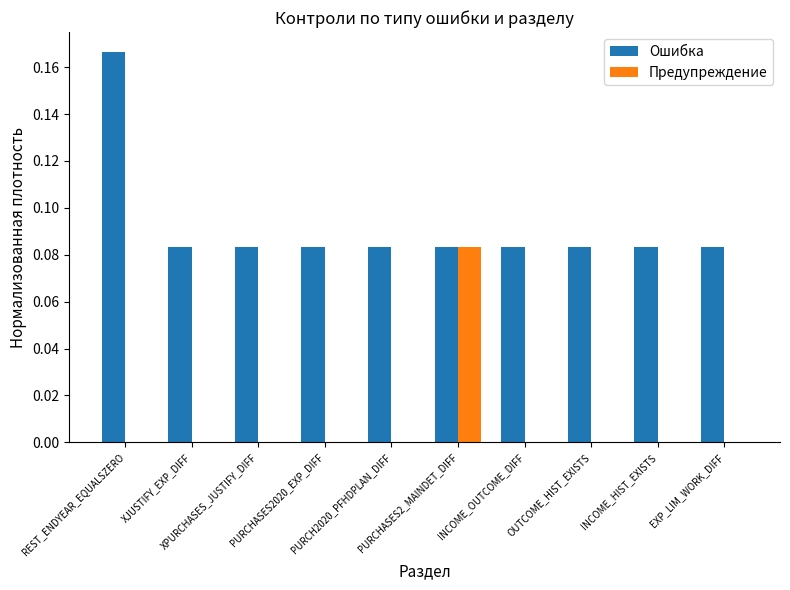

Which series has the largest total across all categories?

Ошибка